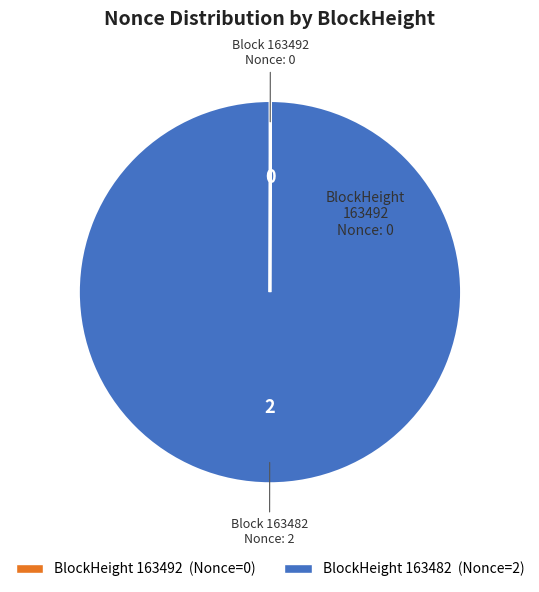

Count the number of slices in the pie.

2